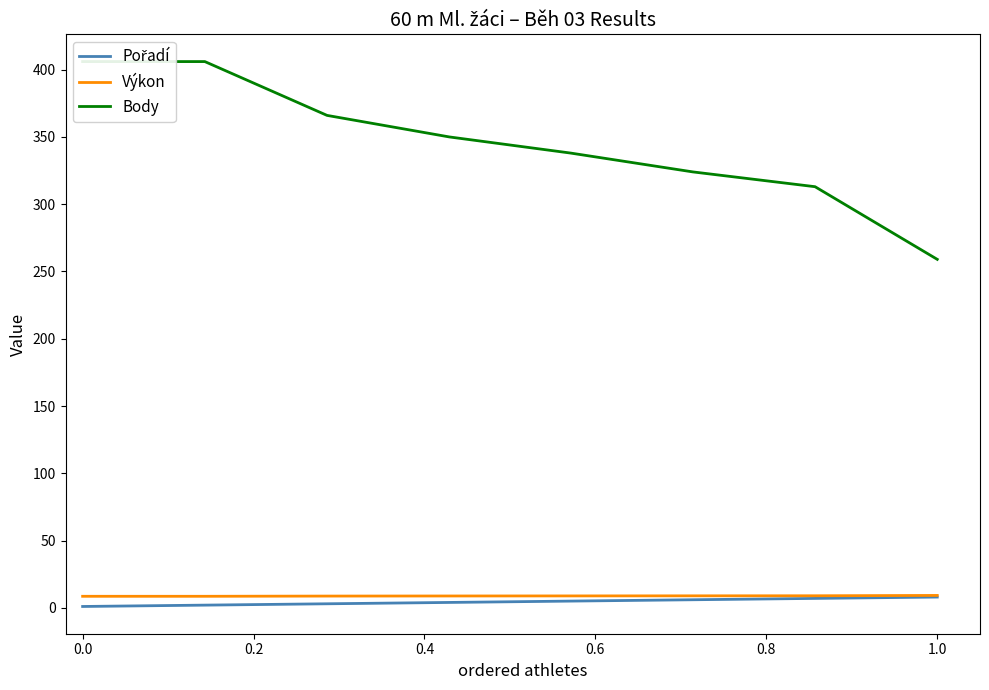

What is the sum of the Výkon values at 0.0 and 0.6?

17.4